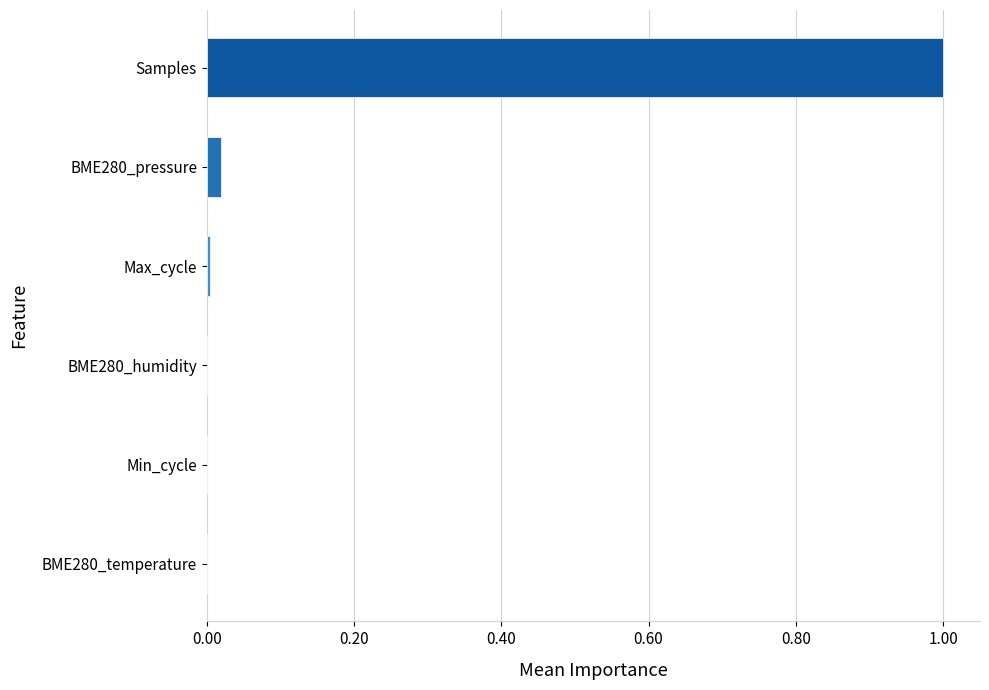

True or false: the data shows 0.0 at Min_cycle.

True